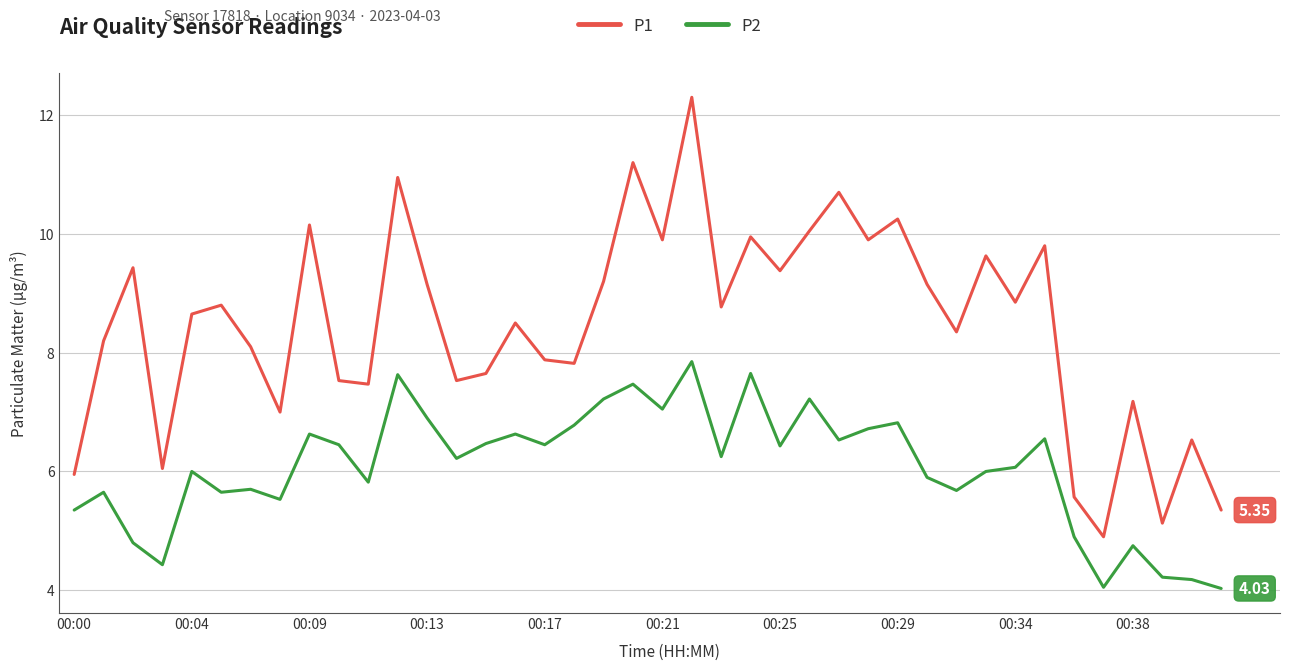

List the series in order of their overall mean, lowest first.

P2, P1